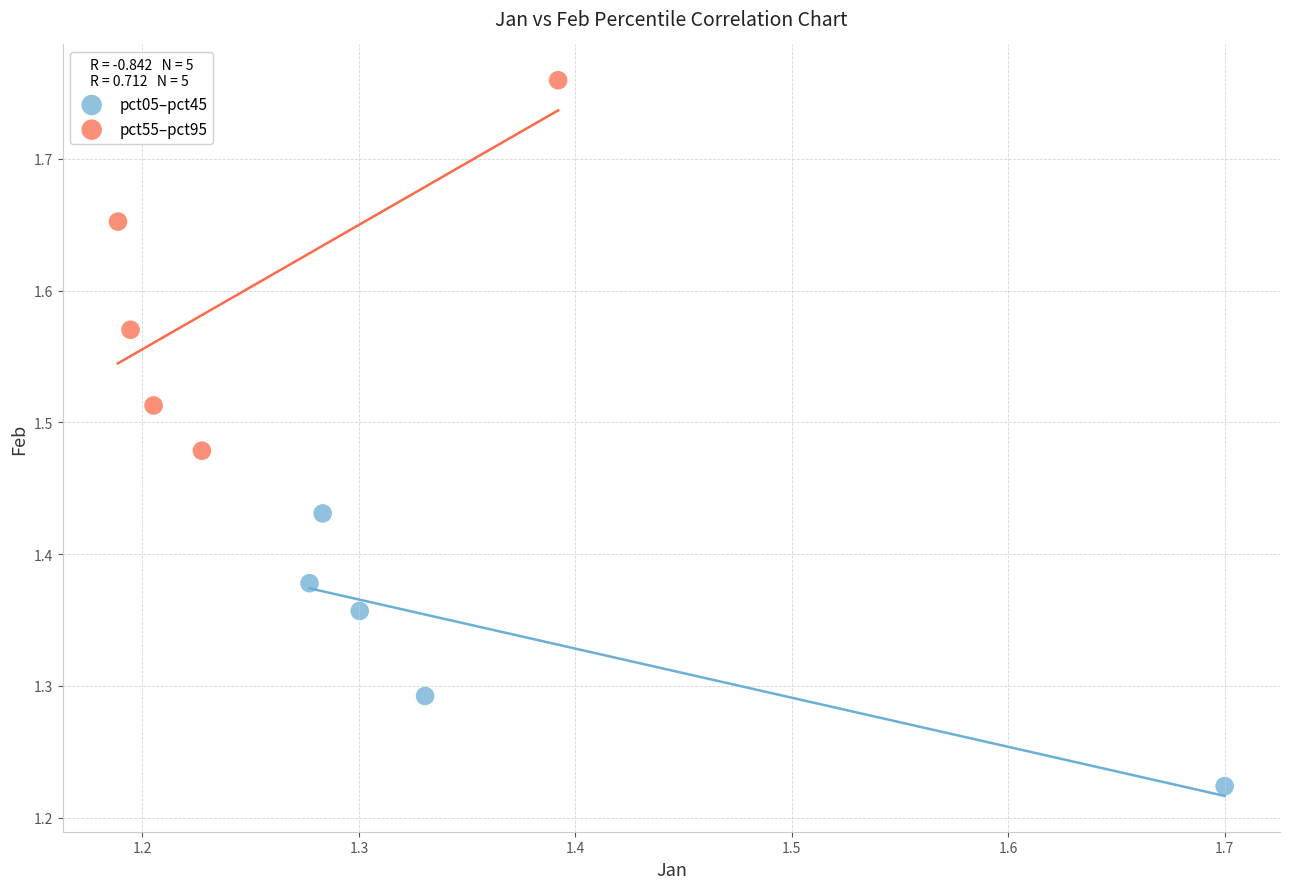

Which series has the largest Y range (max minus min)?

pct55–pct95